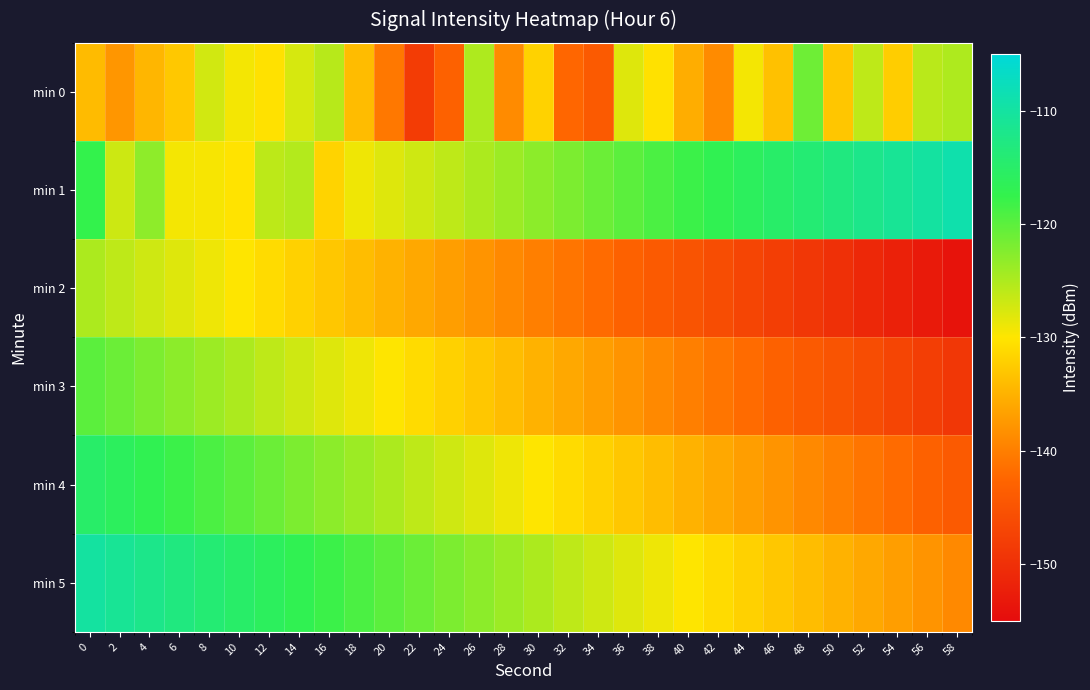

Which category has the highest value across all series?

58